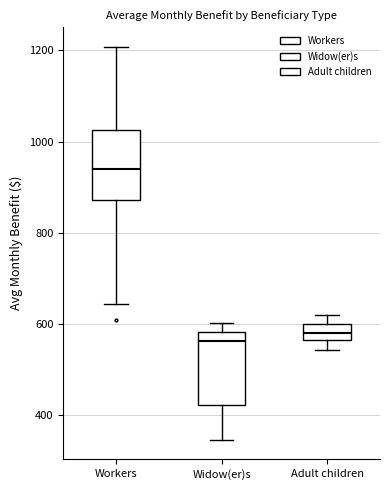

Where does the upper whisker of the box for Adult children end on the y-axis? The values are not printed on the chart, so give them approximately, as read against the axis.

620